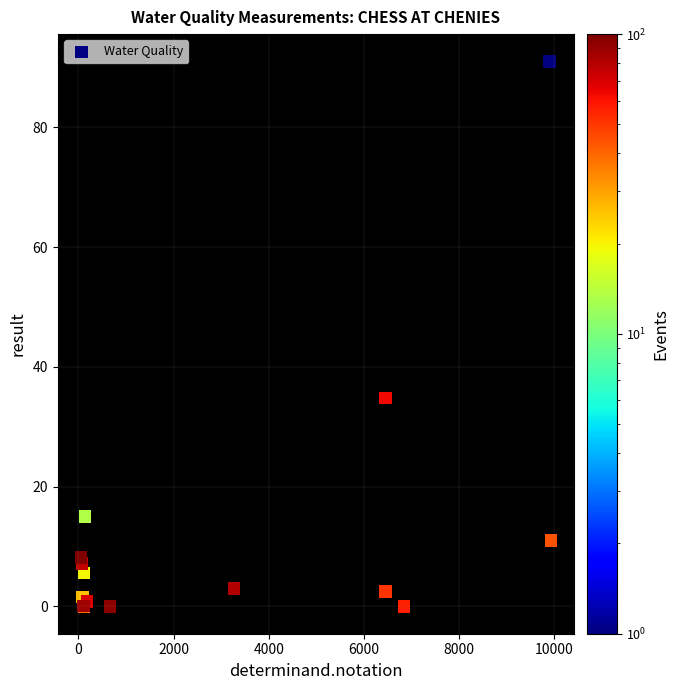

What Y value in the scatter plot is closest to 45?

34.8